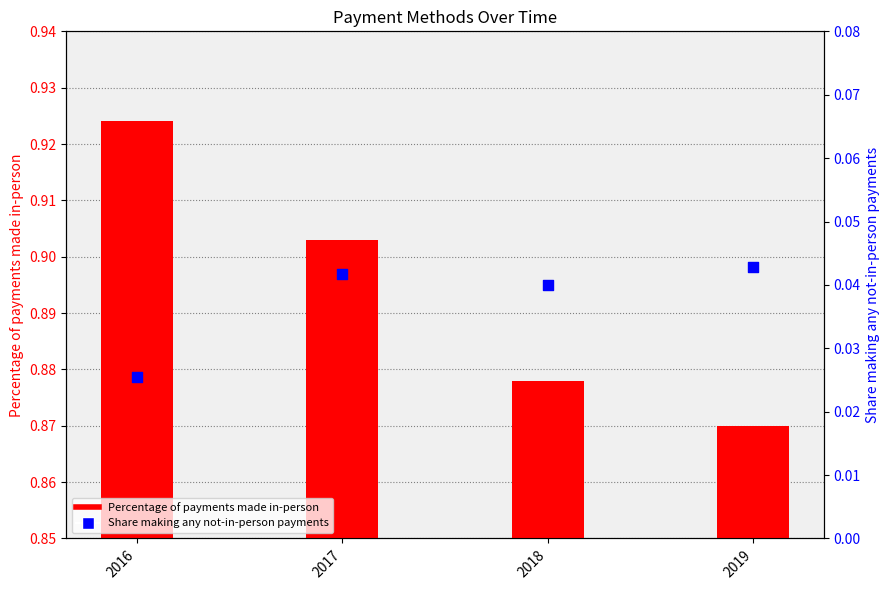

Is the value of Percentage of payments made in-person at 2018 greater than the value of Share making any not-in-person payments at 2018?

Yes